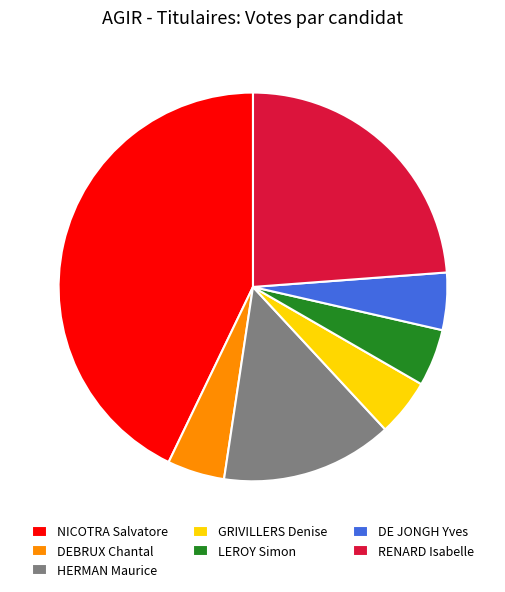

What is the largest slice in the pie chart?

NICOTRA Salvatore